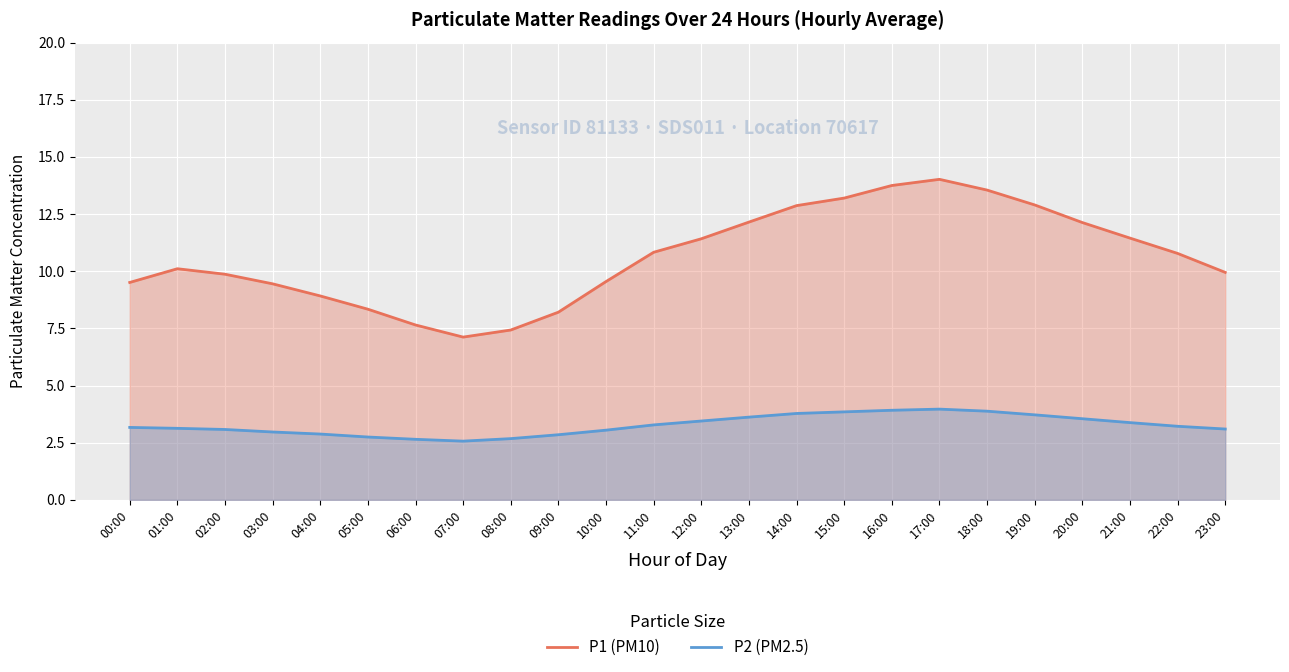

What is the sum of all P2 (PM2.5) values?

78.5